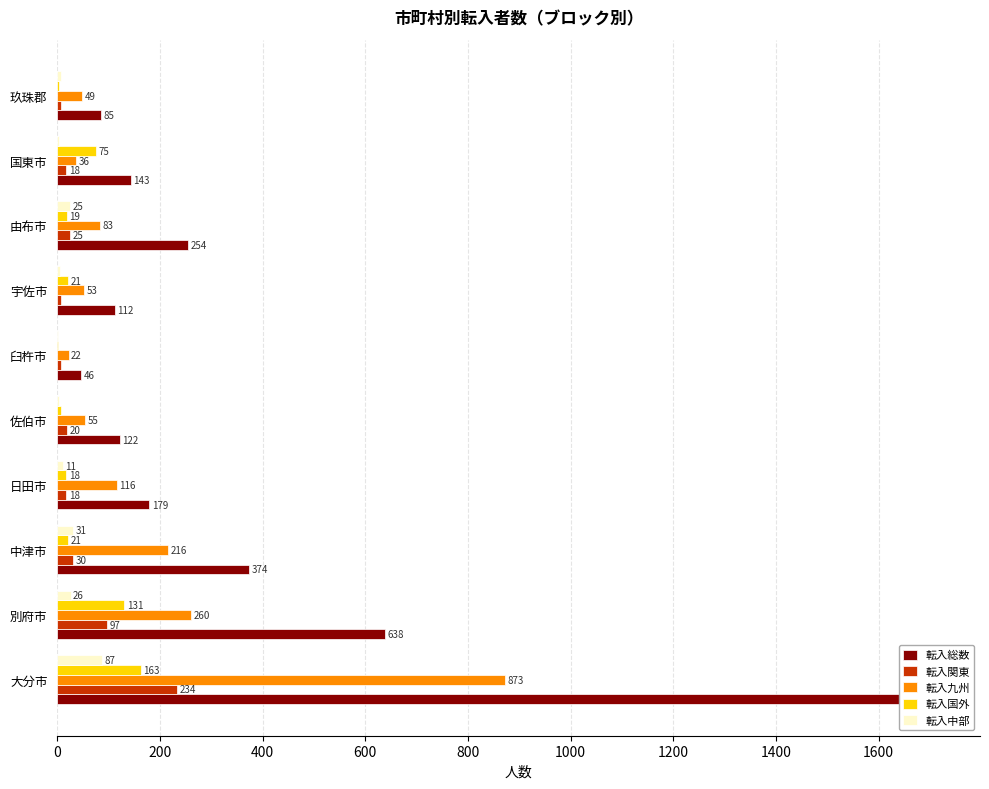

Does the chart contain stacked bars?

No